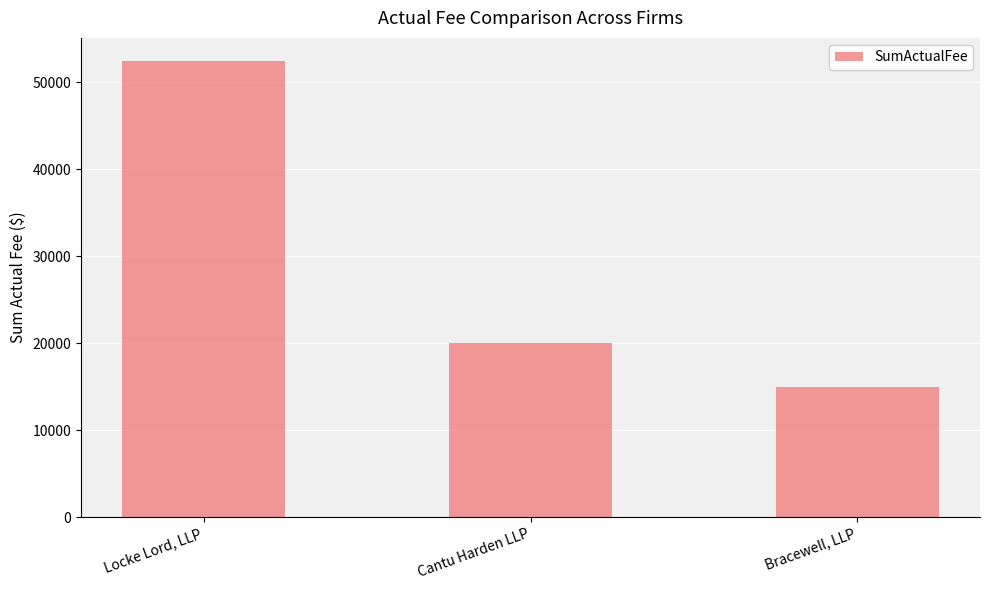

What is the label of the 3rd bar from the left?

Bracewell, LLP